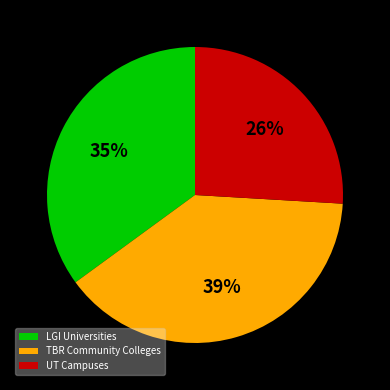

Approximately how many times larger is the value at TBR Community Colleges compared to LGI Universities?

1.1